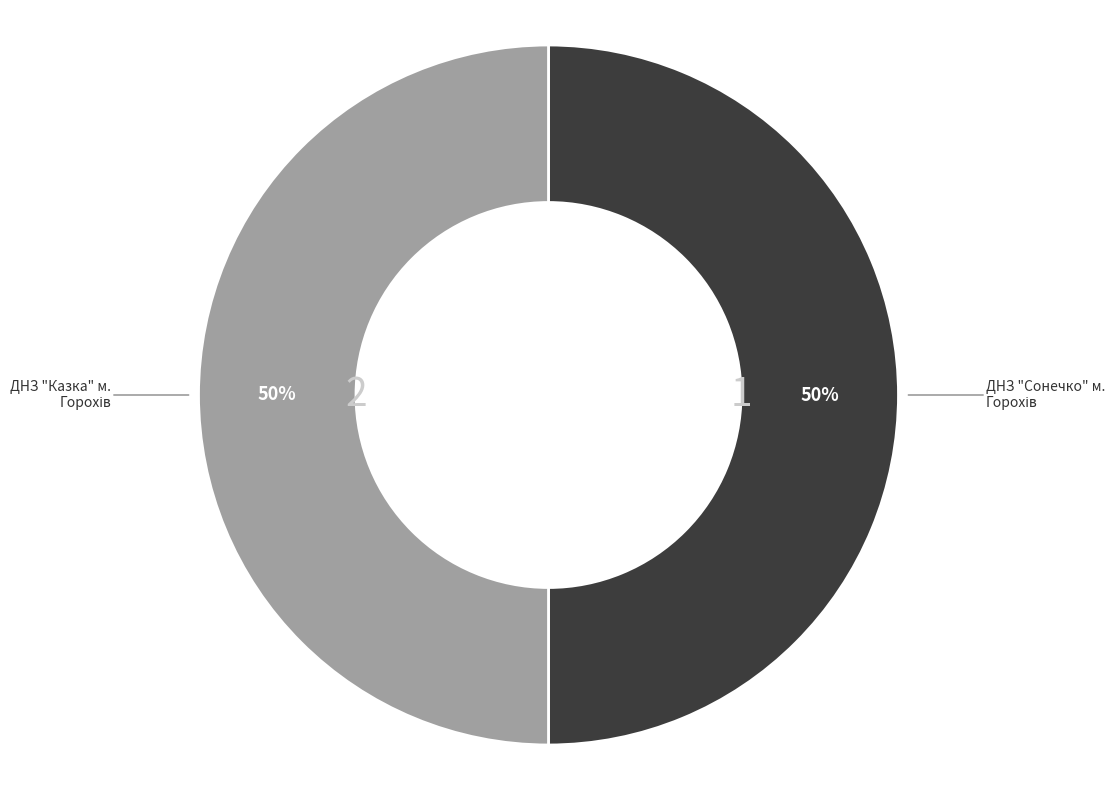

To the nearest percent, what is the average slice percentage?

50%